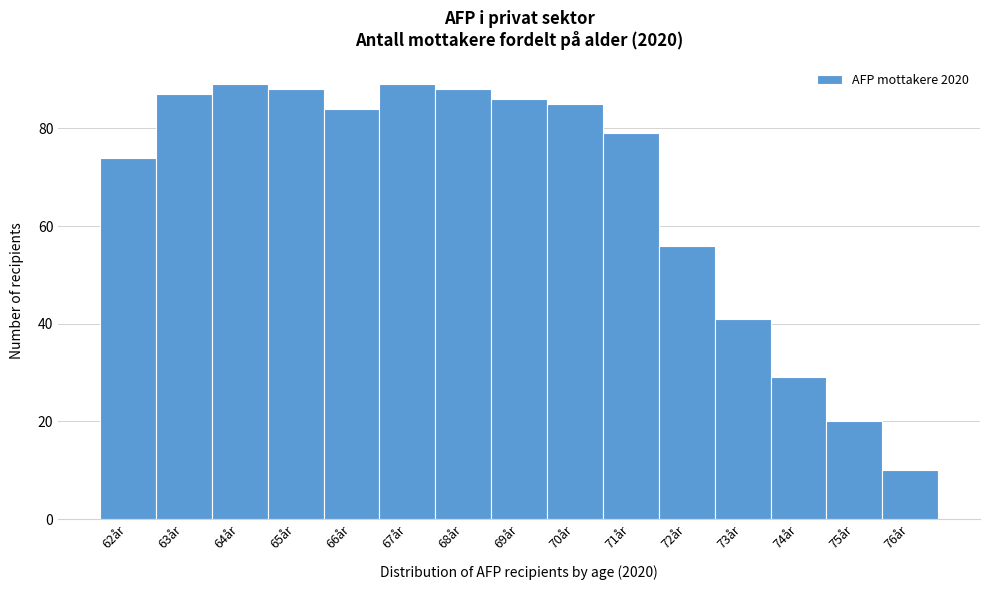

Reading left to right, transcribe this chart: for each bar, give the range it covers on the x-axis and its height. The values are not printed on the chart, so give them approximately, as read against the axis.

61.5 to 62.5: 74
62.5 to 63.5: 88
63.5 to 64.5: 90
64.5 to 65.5: 88
65.5 to 66.5: 84
66.5 to 67.5: 90
67.5 to 68.5: 88
68.5 to 69.5: 86
69.5 to 70.5: 86
70.5 to 71.5: 80
71.5 to 72.5: 56
72.5 to 73.5: 42
73.5 to 74.5: 30
74.5 to 75.5: 20
75.5 to 76.5: 10